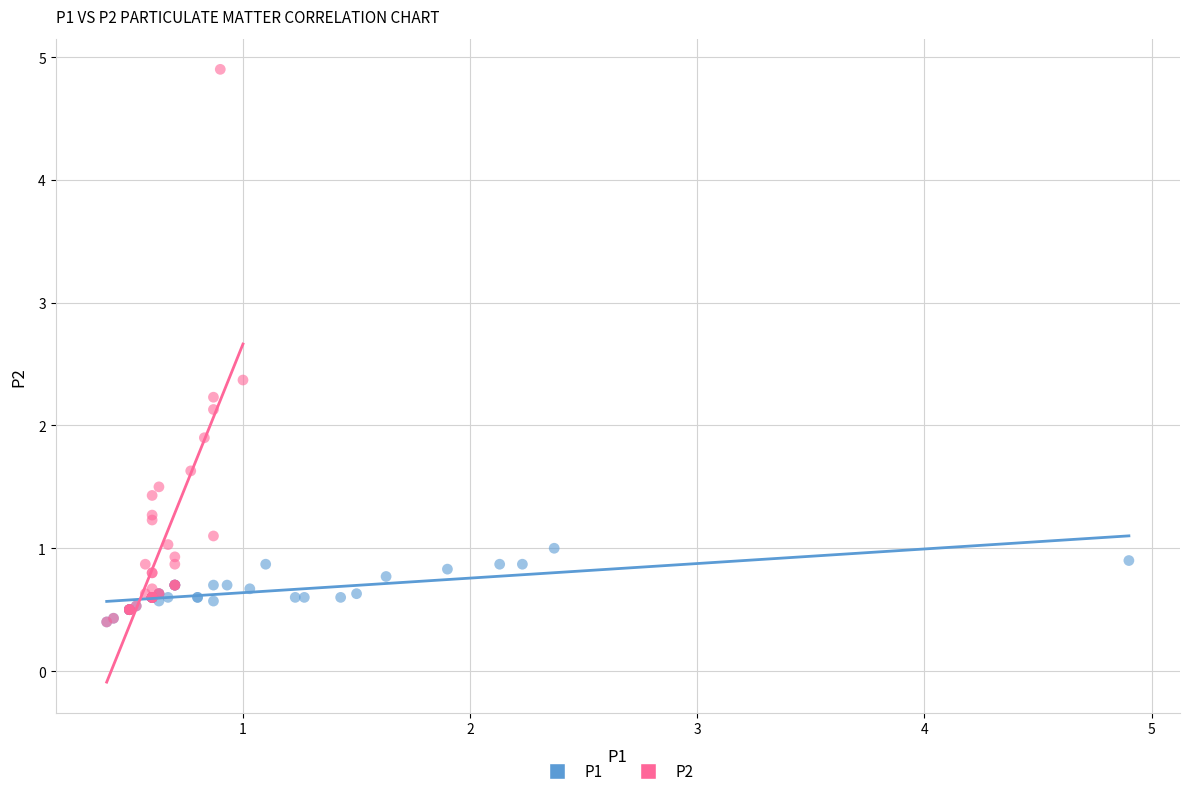

Which series contains the highest Y value?

P2